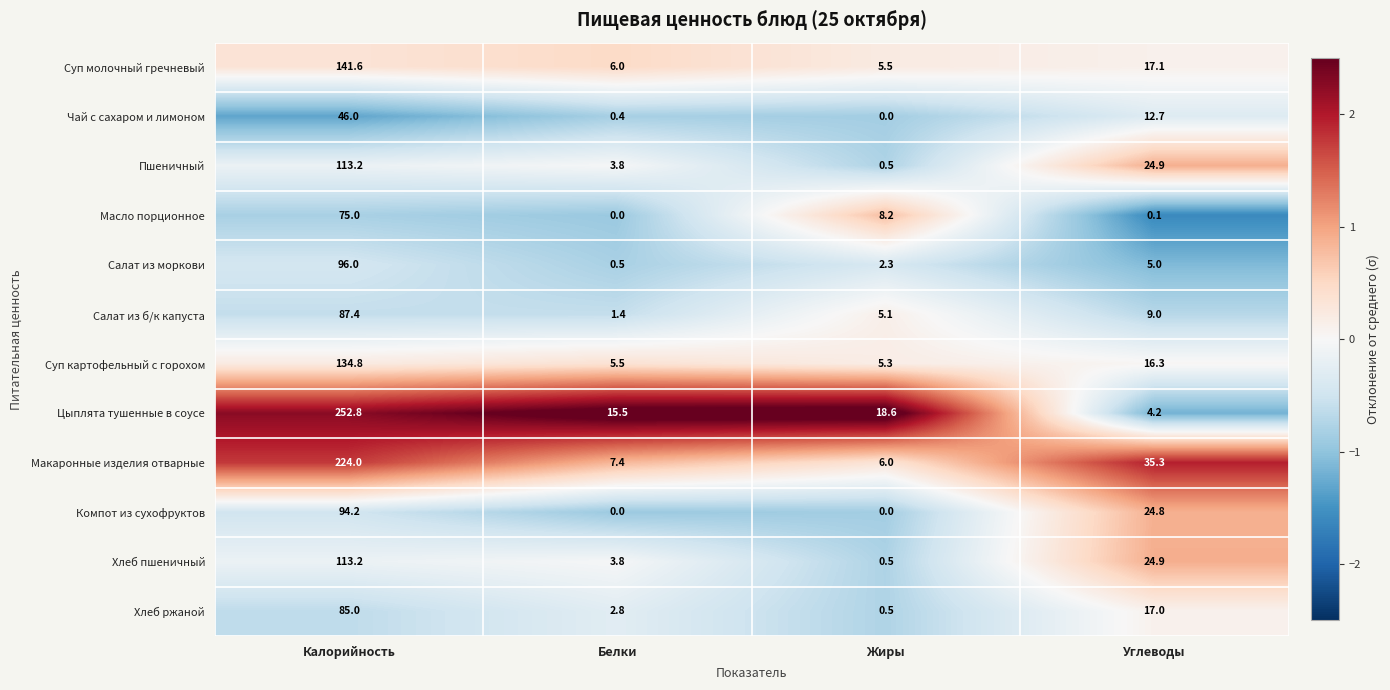

Count the number of categories in the chart.

4